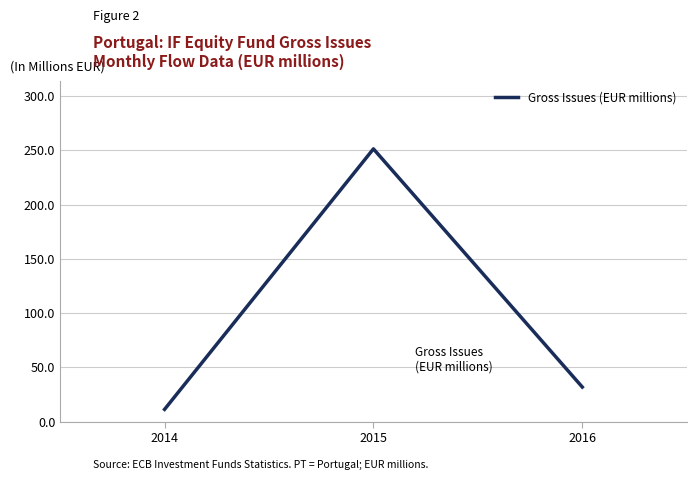

True or false: the data shows 8.0 at 2016.

False